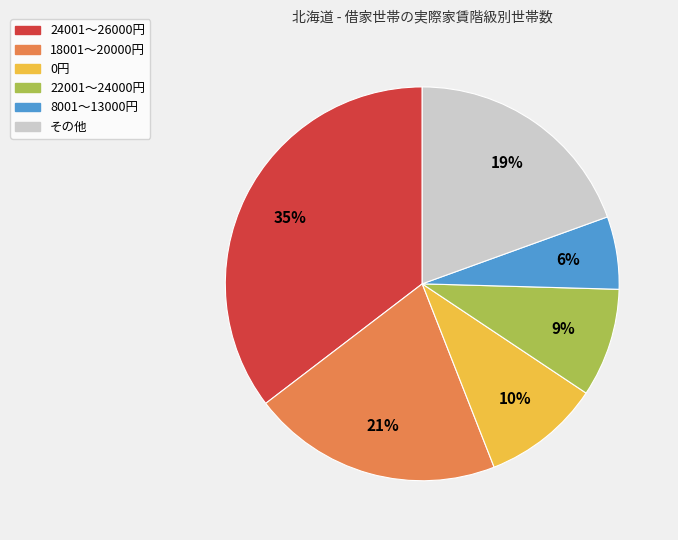

To the nearest percent, what is the average slice percentage?

17%